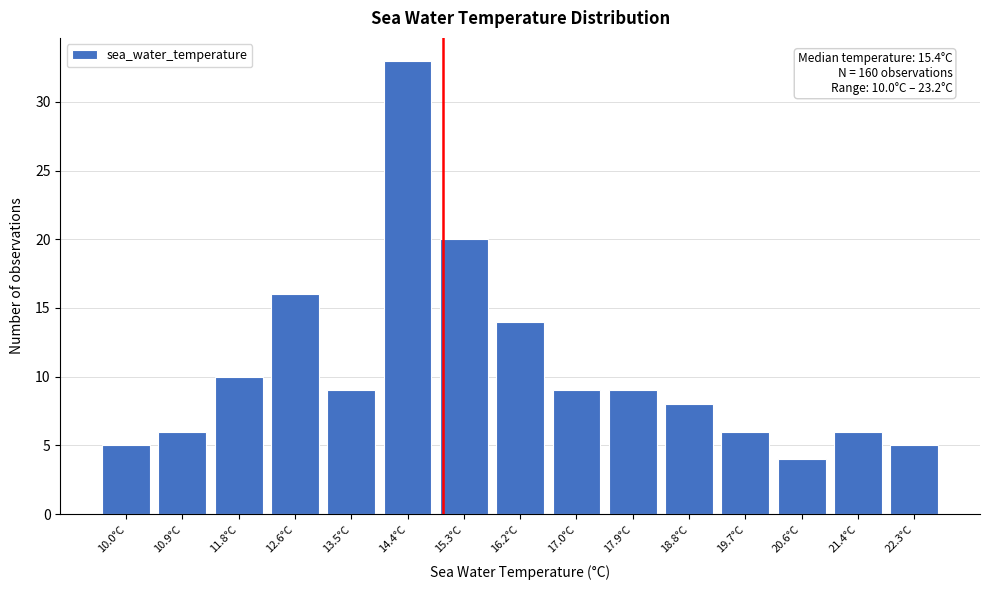

Reading left to right, what are all the values shown in this chart?

5	6	10	16	9	33	20	14	9	9	8	6	4	6	5